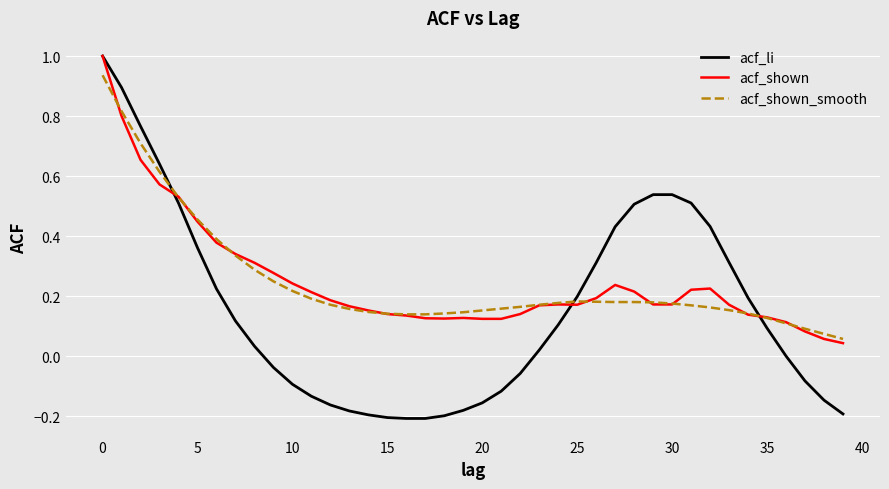

True or false: acf_shown has more than 1 points higher than both neighbors.

True